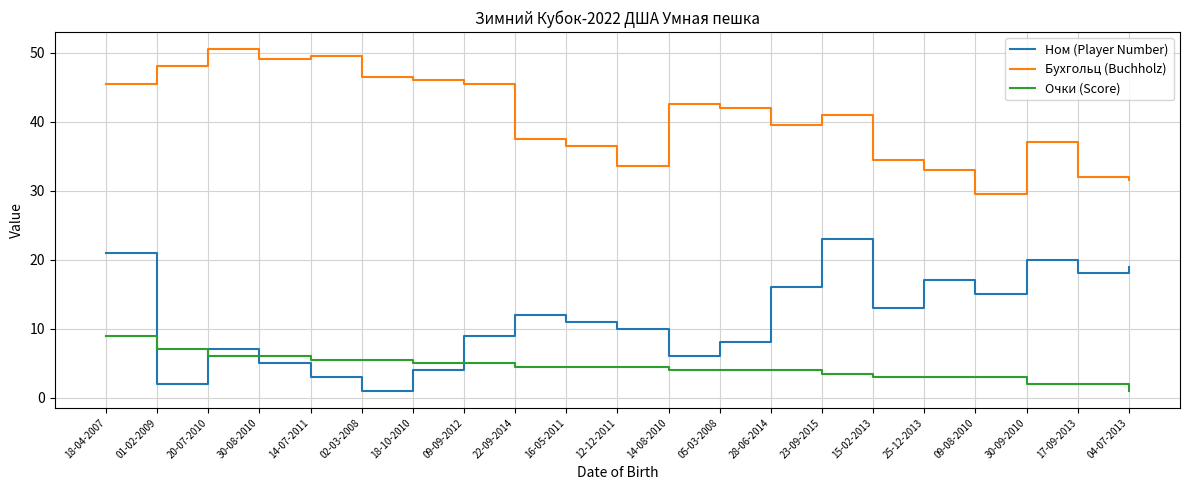

Rank the series by their maximum value, from highest to lowest.

Бухгольц (Buchholz), Ном (Player Number), Очки (Score)